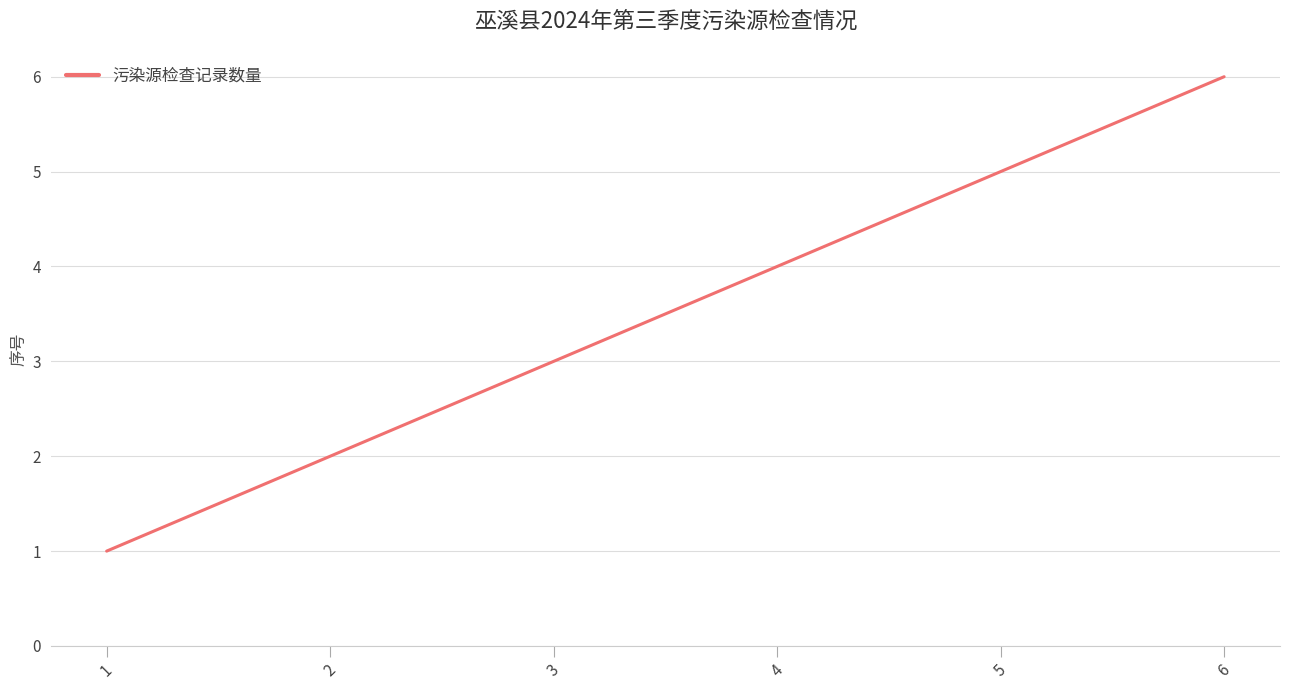

What is the difference between the values at 1 and 6?

5